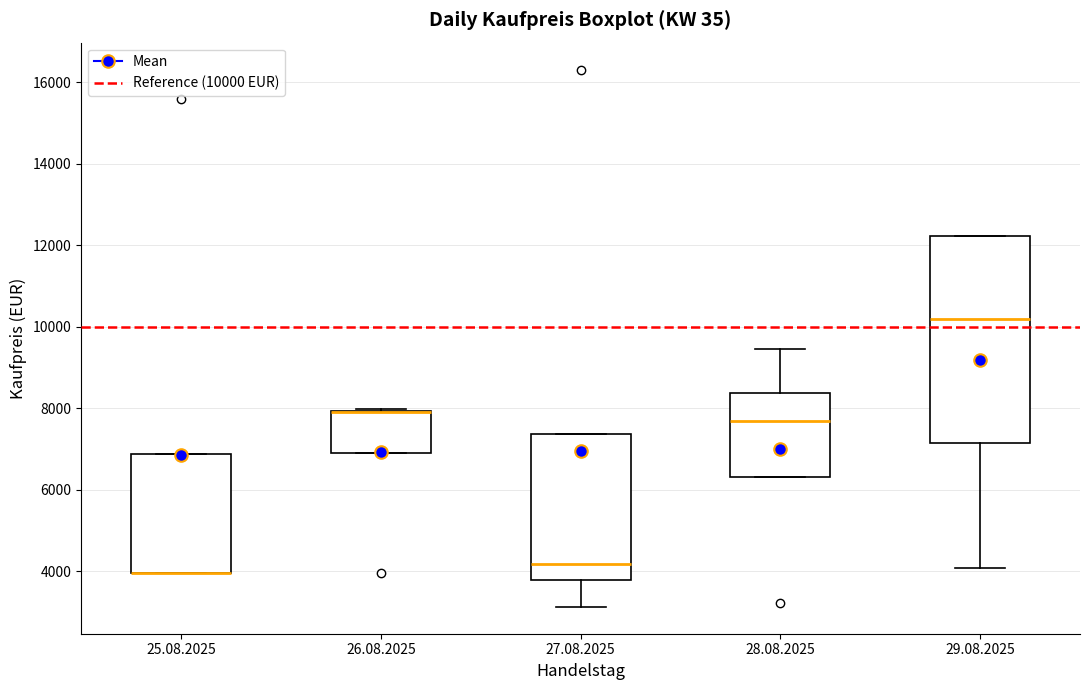

Reading left to right, transcribe this box plot: for each box, give where its median line is, the range the box spans, and where its two whiskers end, as read against the y-axis. The values are not printed on the chart, so give them approximately, as read against the axis.

25.08.2025: median 4000 (drawn on the box's lower edge), box 4000 to 6800, whiskers 4000 to 6800
26.08.2025: median 8000 (drawn on the box's upper edge), box 6800 to 8000, whiskers 6800 to 8000
27.08.2025: median 4200, box 3800 to 7400, whiskers 3200 to 7400
28.08.2025: median 7600, box 6400 to 8400, whiskers 6400 to 9400
29.08.2025: median 10200, box 7200 to 12200, whiskers 4000 to 12200